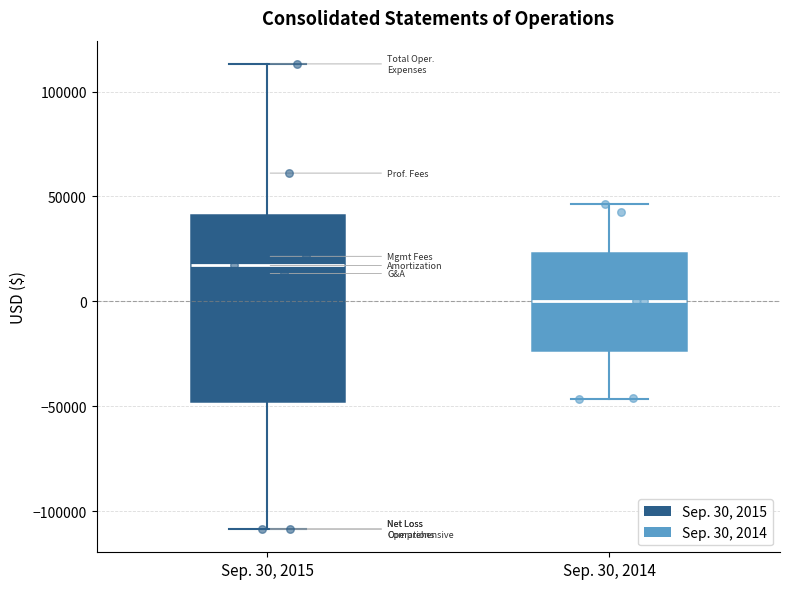

Which box is the tallest, from its lower edge to its upper edge?

Sep. 30, 2015